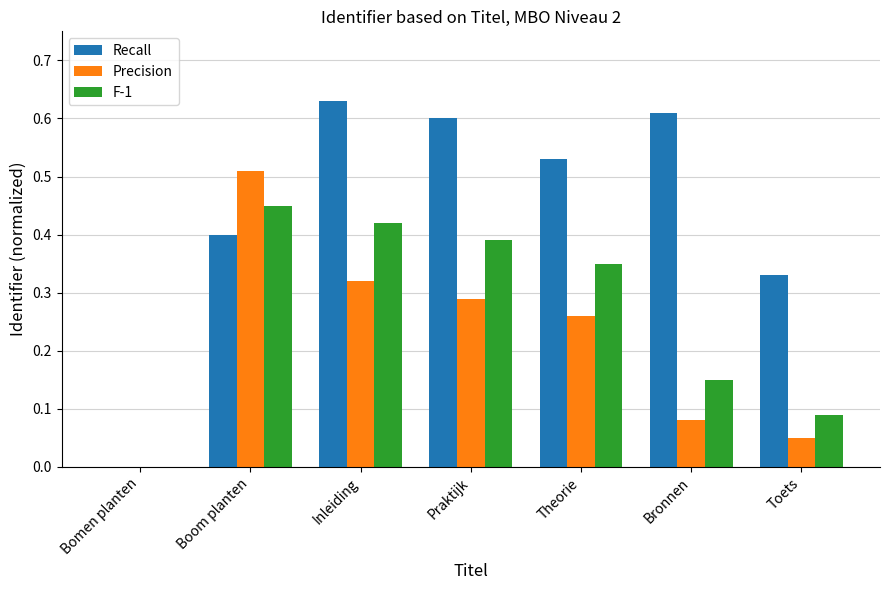

The Recall series shows 0.1 at Toets. True or false?

False